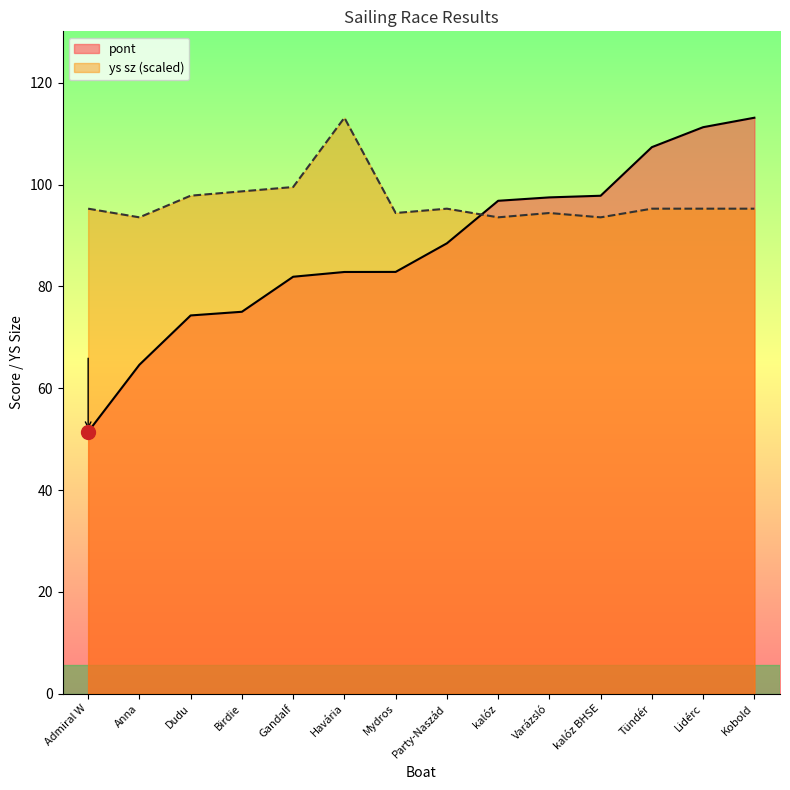

What is the average value of the ys sz series?

96.8